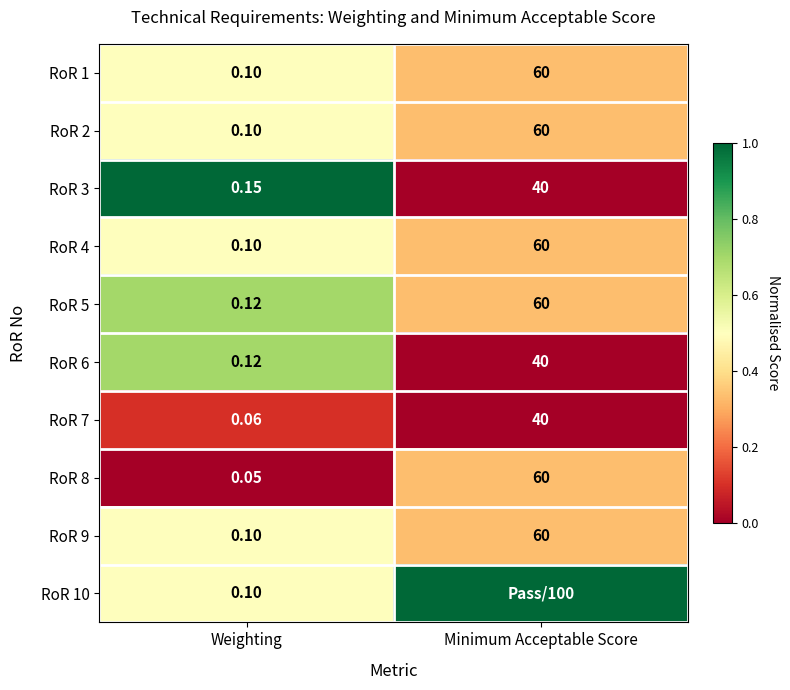

List the labels in order of RoR 7 value, largest first.

Minimum Acceptable Score, Weighting